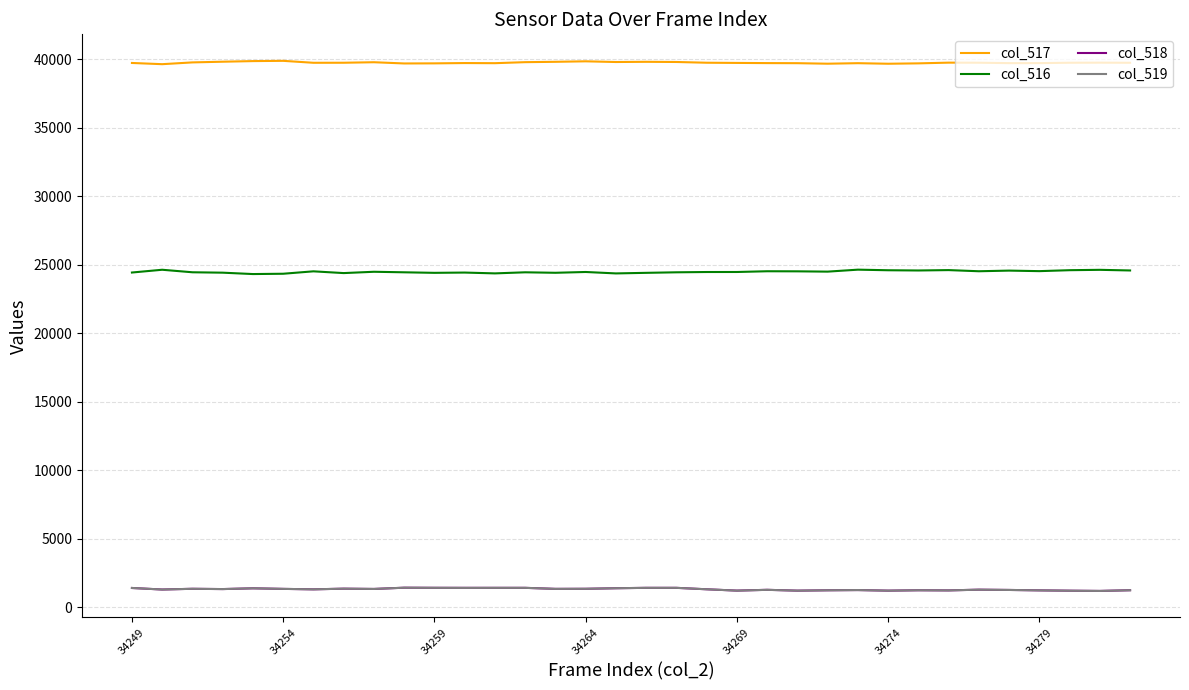

True or false: col_519 and col_517 cross at least once.

False